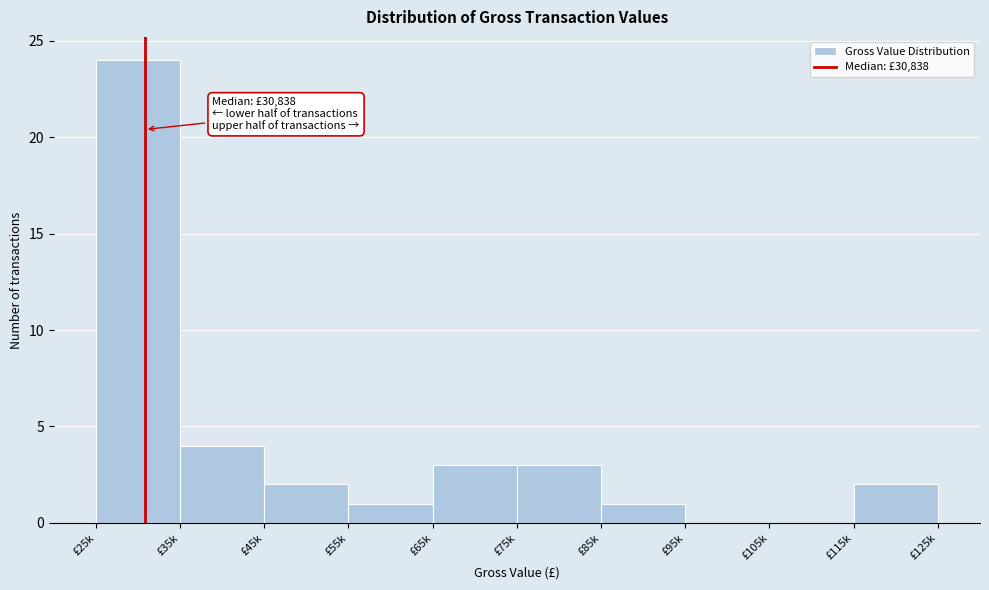

Reading left to right, what are all the values shown in this chart?

£25k=24	£35k=4	£45k=2	£55k=1	£65k=3	£75k=3	£85k=1	£95k=0	£105k=0	£115k=2